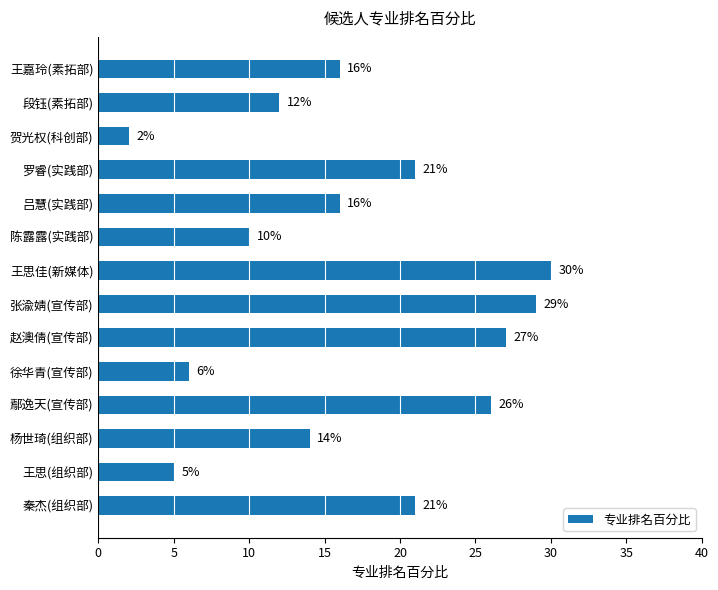

What is the minimum value shown in the chart?

2.0